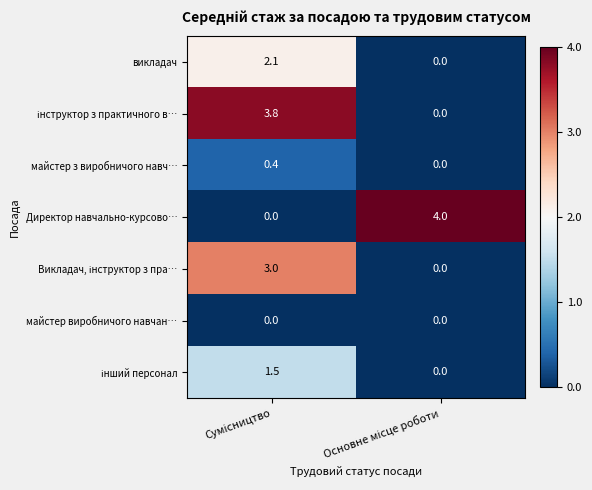

What is the average value of the викладач series?

1.1